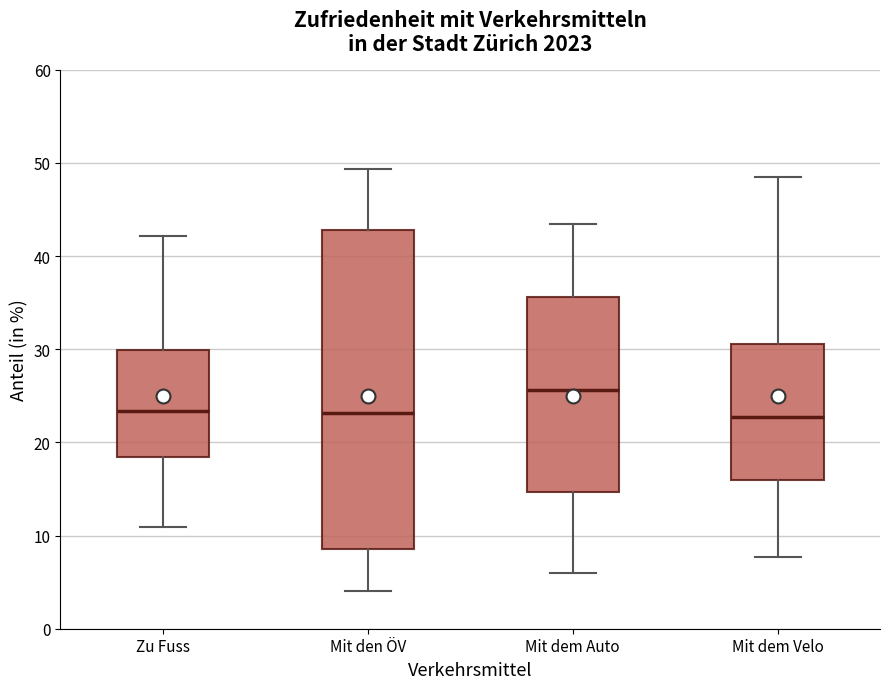

Reading left to right, read every box against the y-axis: the position of its median line, the range the box covers, and the ends of its whiskers. The values are not printed on the chart, so give them approximately, as read against the axis.

Zu Fuss: median 23, box 18 to 30, whiskers 11 to 42
Mit den ÖV: median 23, box 9 to 43, whiskers 4 to 49
Mit dem Auto: median 26, box 15 to 36, whiskers 6 to 43
Mit dem Velo: median 23, box 16 to 31, whiskers 8 to 49